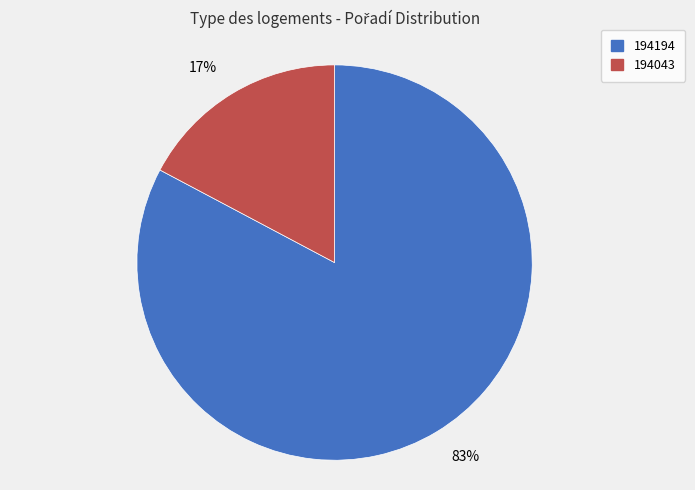

Which slice represents more than half of the pie?

83%